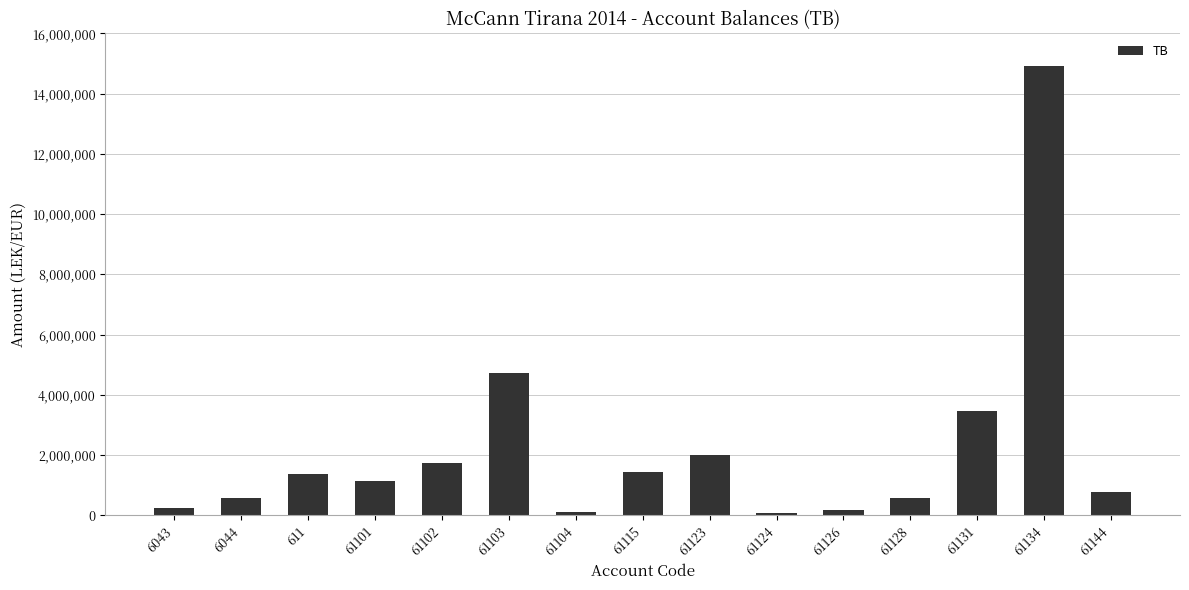

What is the greatest value displayed?

14931158.8